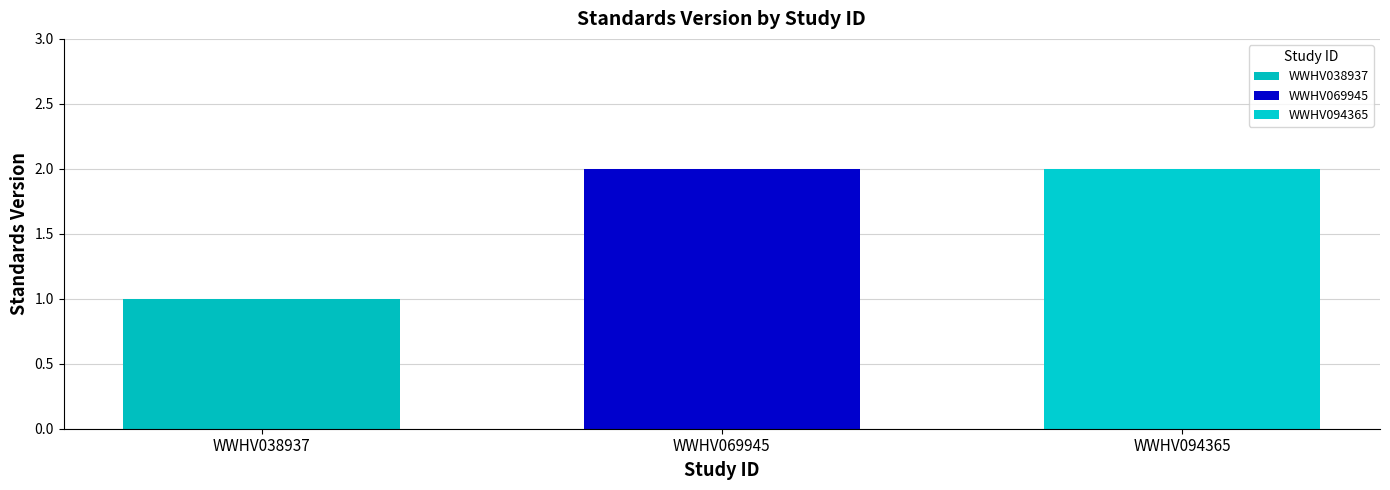

Does the chart contain stacked bars?

No